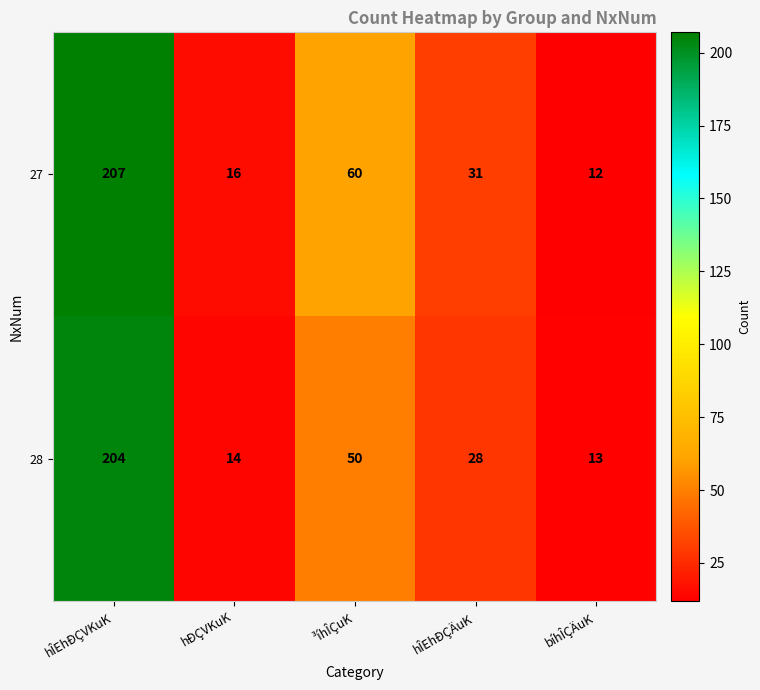

What is the greatest value displayed?

207